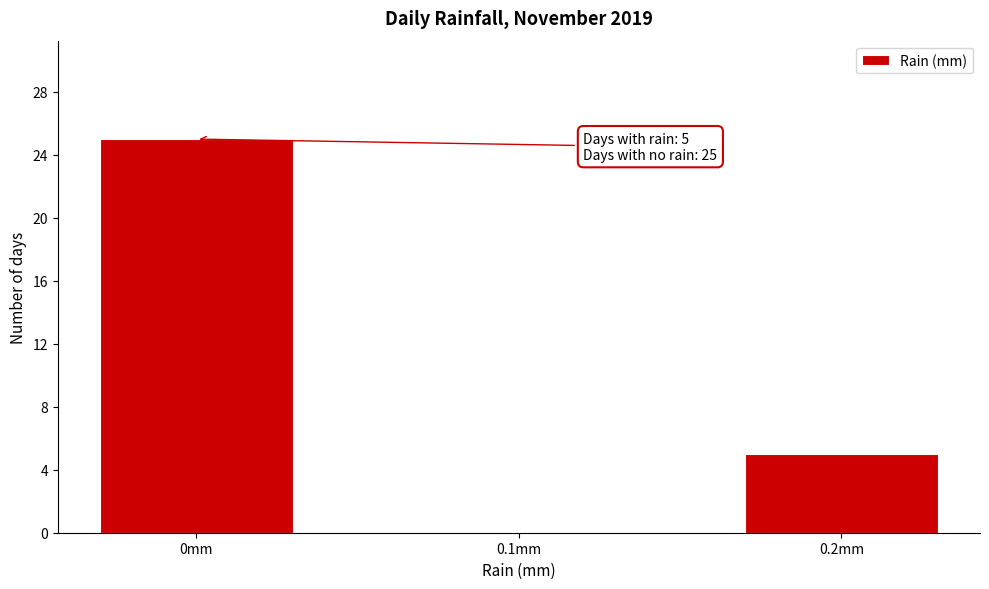

Reading right to left, list all the values displayed in this chart.

0.2mm=5	0.1mm=0	0mm=25